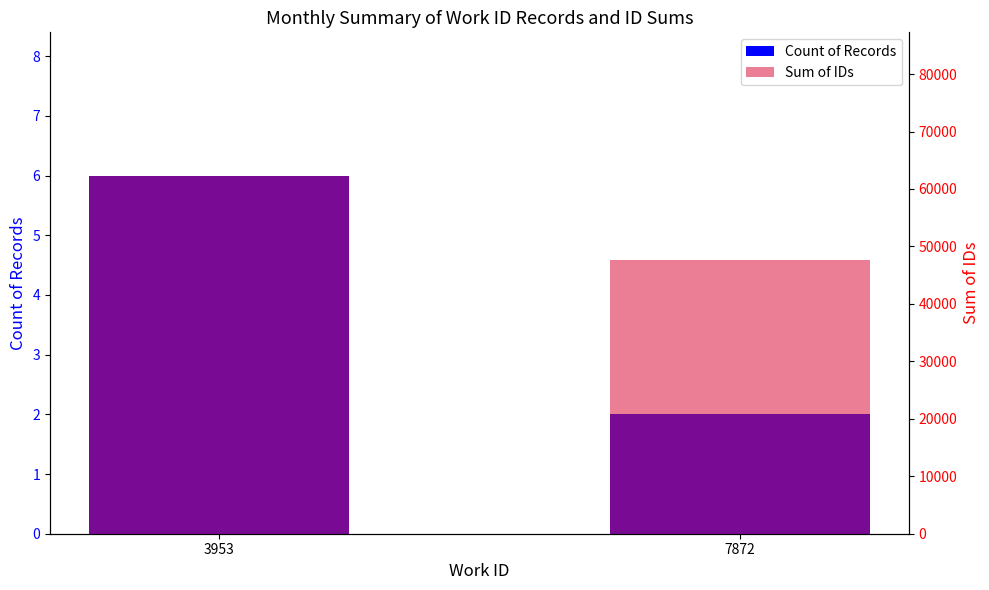

Which has a higher value, 3953 or 7872?

3953